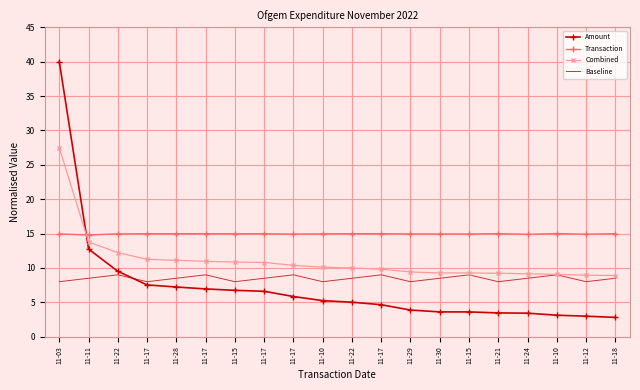

Which category has the highest value across all series?

11-03